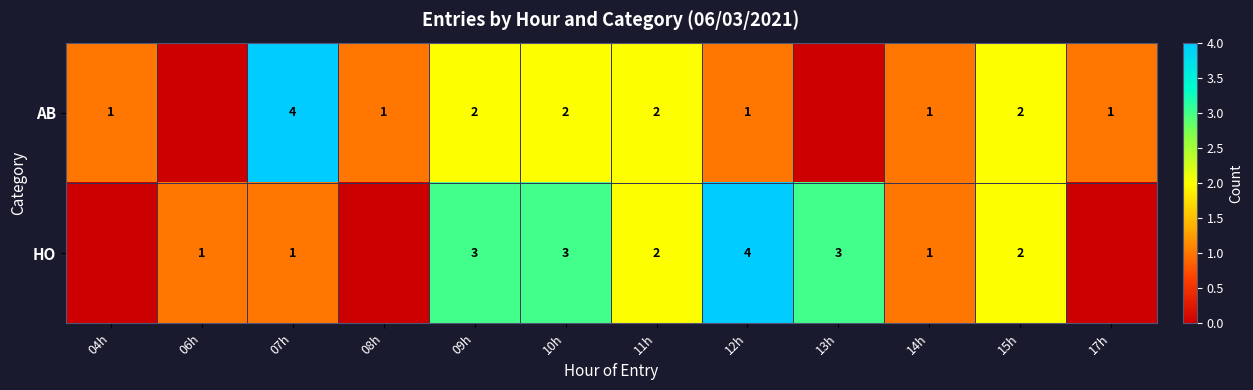

At 12h, list the series in order from largest to smallest.

HO, AB